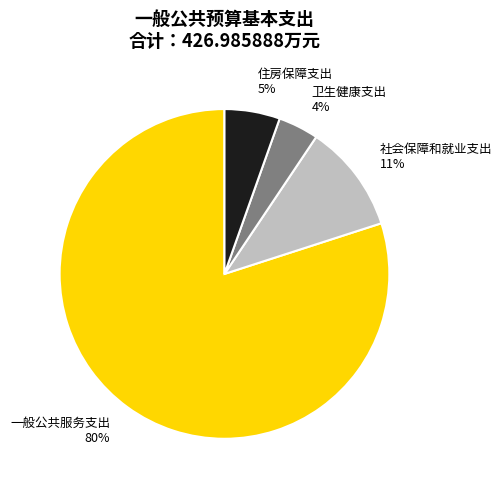

Does any single category account for the majority?

Yes